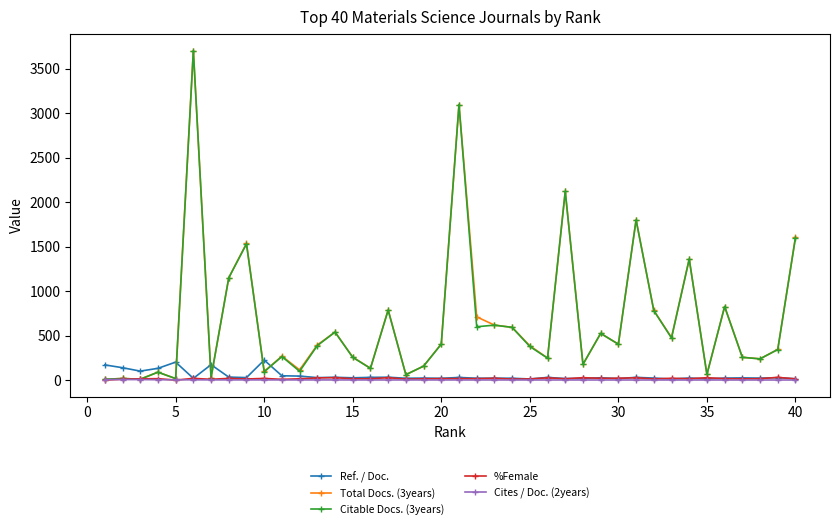

True or false: %Female has more than 0 points higher than both neighbors.

True